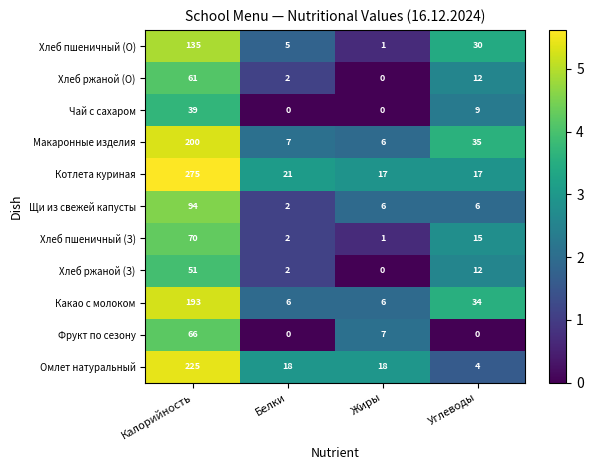

Which category has the highest value in the Щи из свежей капусты series?

Калорийность